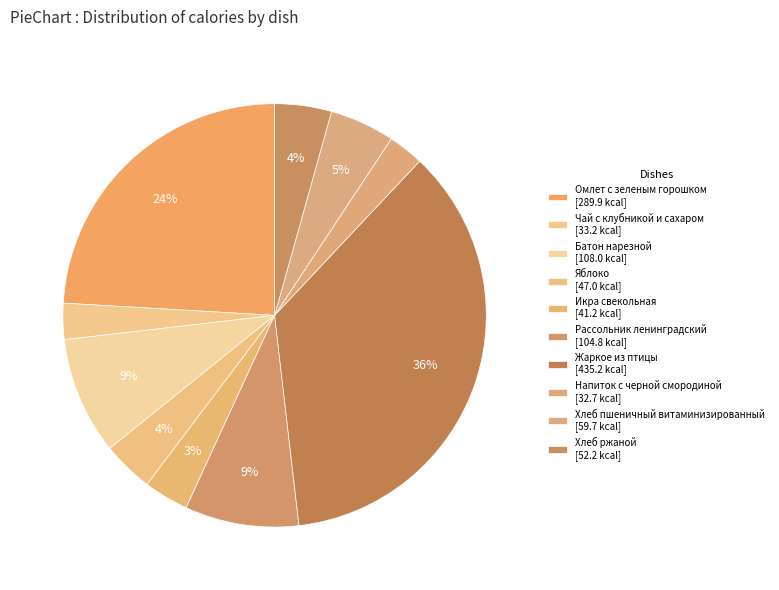

Rank the categories by value from lowest to highest.

Напиток с черной смородиной, Чай с клубникой и сахаром, Икра свекольная, Яблоко, Хлеб ржаной, Хлеб пшеничный витаминизированный, Рассольник ленинградский, Батон нарезной, Омлет с зеленым горошком, Жаркое из птицы